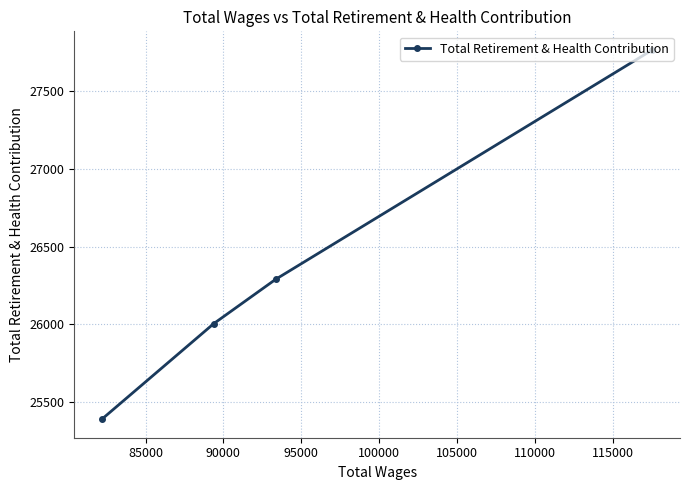

What is the sum of all values?

105450